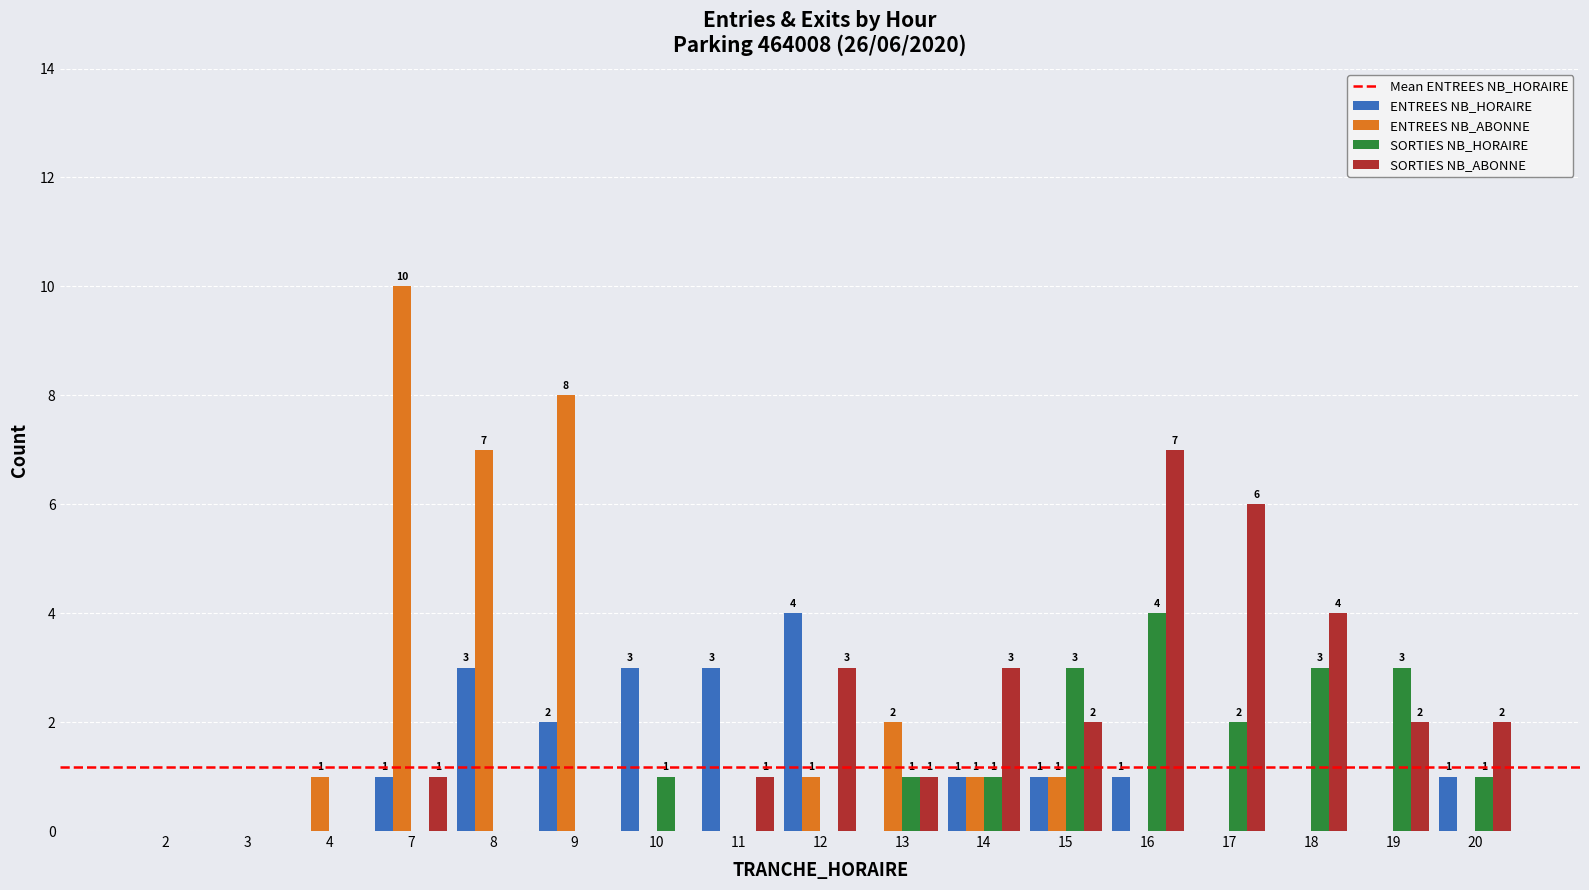

Reading right to left, what are all the values shown in this chart?

ENTREES NB_HORAIRE: 20=1	19=0	18=0	17=0	16=1	15=1	14=1	13=0	12=4	11=3	10=3	9=2	8=3	7=1	4=0	3=0	2=0
ENTREES NB_ABONNE: 20=0	19=0	18=0	17=0	16=0	15=1	14=1	13=2	12=1	11=0	10=0	9=8	8=7	7=10	4=1	3=0	2=0
SORTIES NB_HORAIRE: 20=1	19=3	18=3	17=2	16=4	15=3	14=1	13=1	12=0	11=0	10=1	9=0	8=0	7=0	4=0	3=0	2=0
SORTIES NB_ABONNE: 20=2	19=2	18=4	17=6	16=7	15=2	14=3	13=1	12=3	11=1	10=0	9=0	8=0	7=1	4=0	3=0	2=0